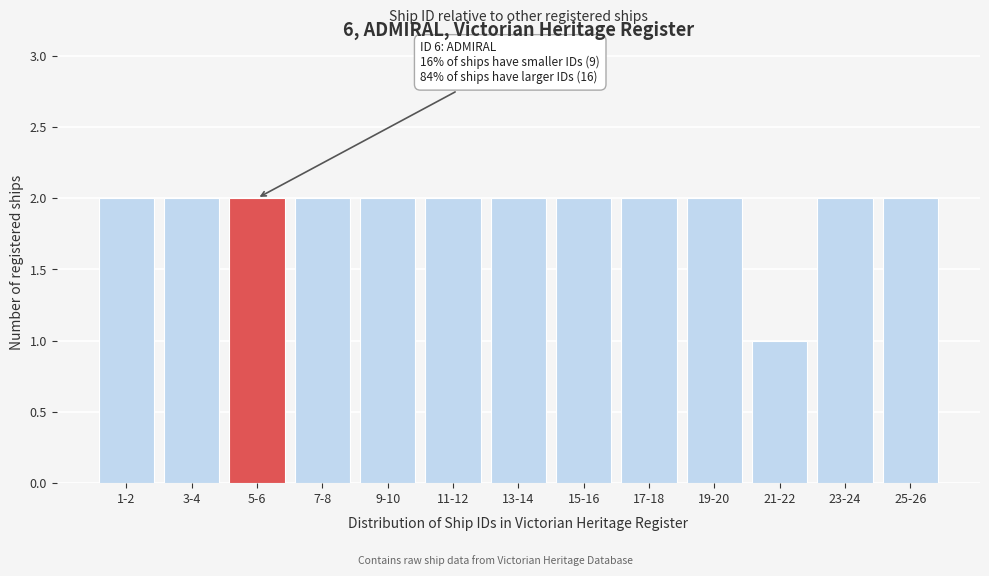

Reading right to left, list all the values displayed in this chart.

2	2	1	2	2	2	2	2	2	2	2	2	2